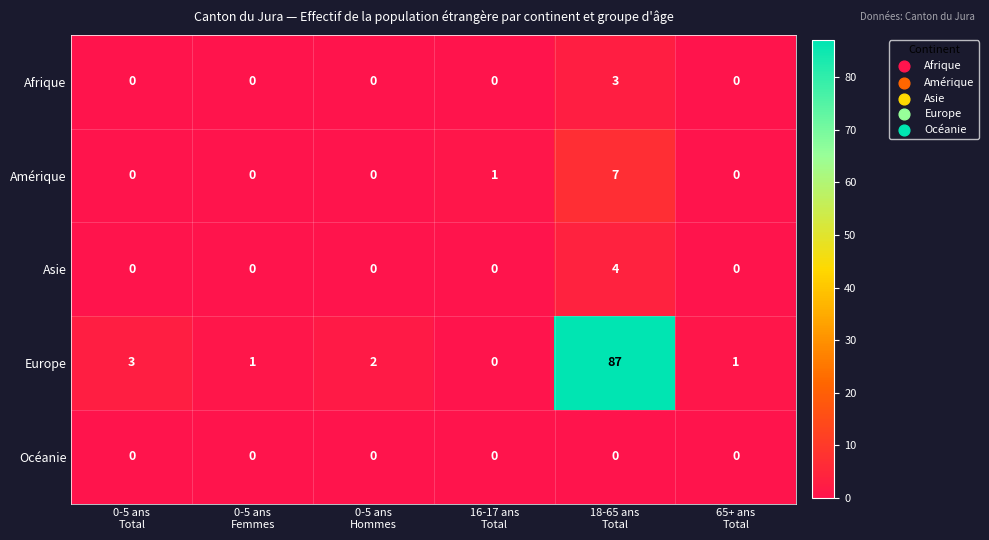

What is the spread (max minus min) of values at 0-5 ans
Total?

3